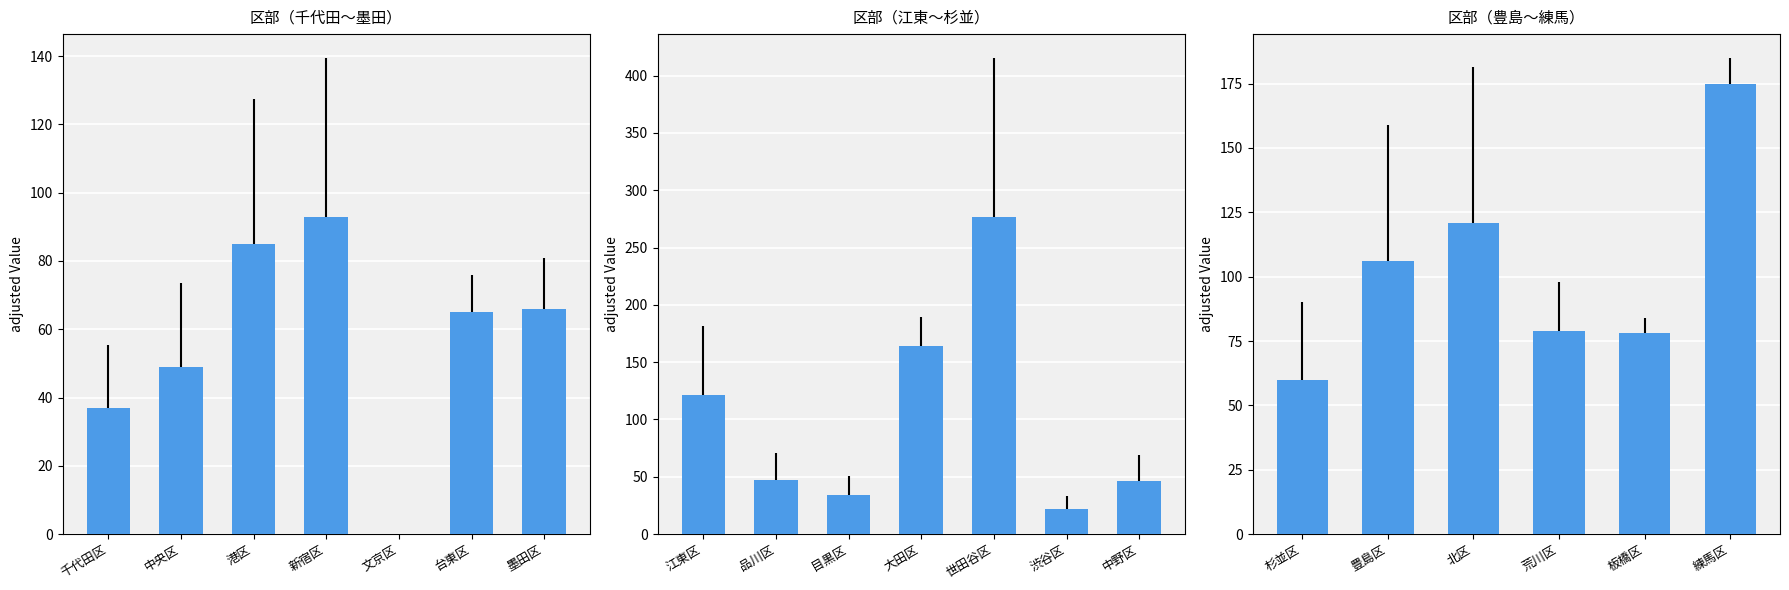

Between 杉並区 and 北区, which is larger?

北区